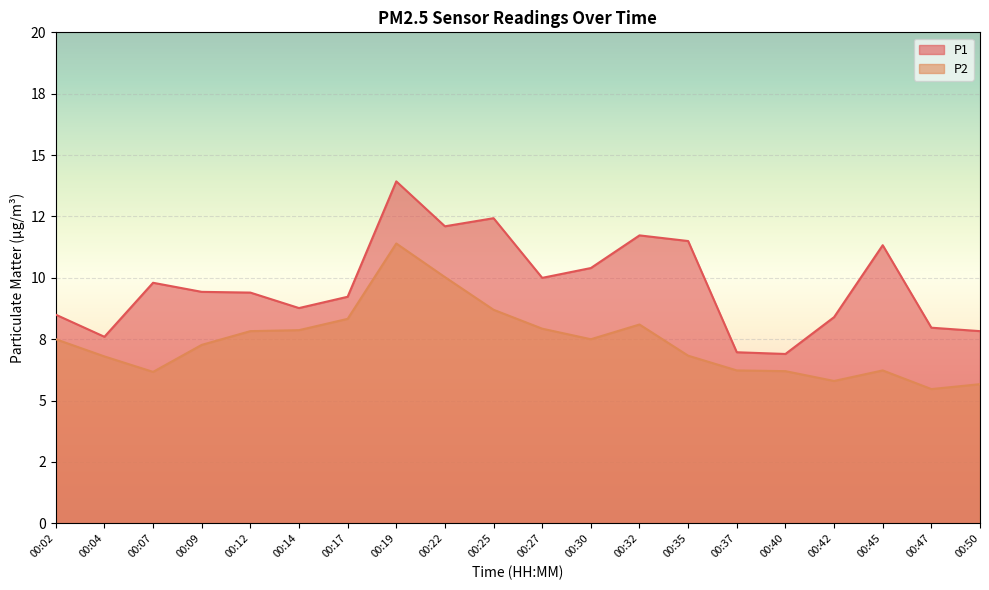

What is the difference between the highest and lowest values at 00:50?

2.2